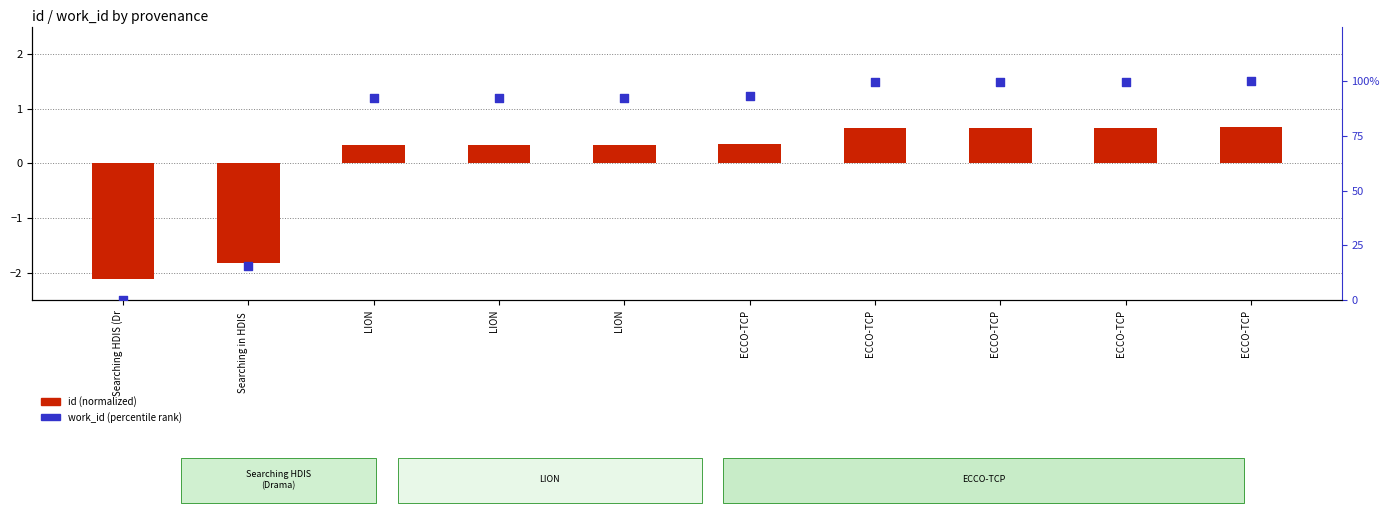

Which series reaches the minimum Y coordinate?

id (normalized)